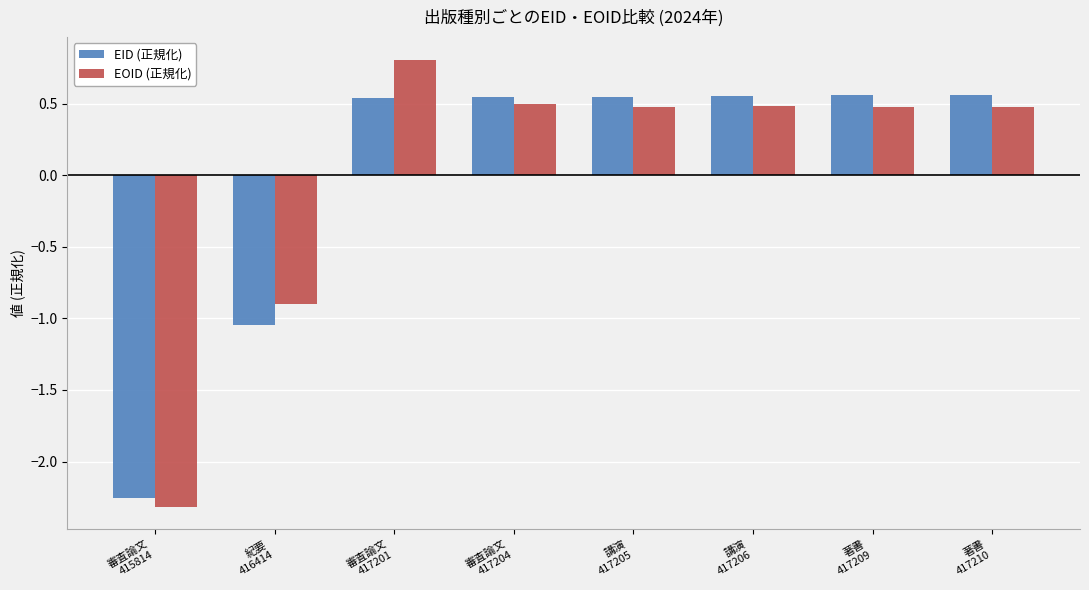

What is the maximum value shown in the chart?

0.8